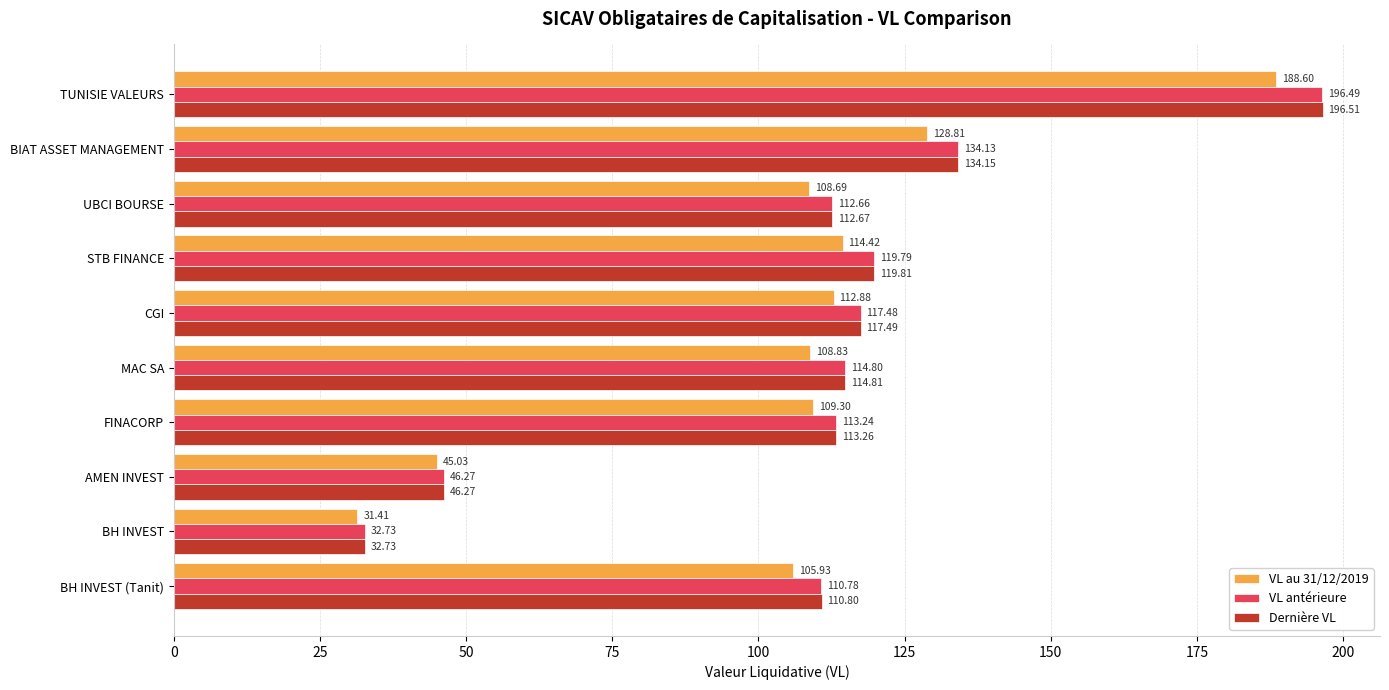

What are all the series names shown in the legend?

VL au 31/12/2019, VL antérieure, Dernière VL